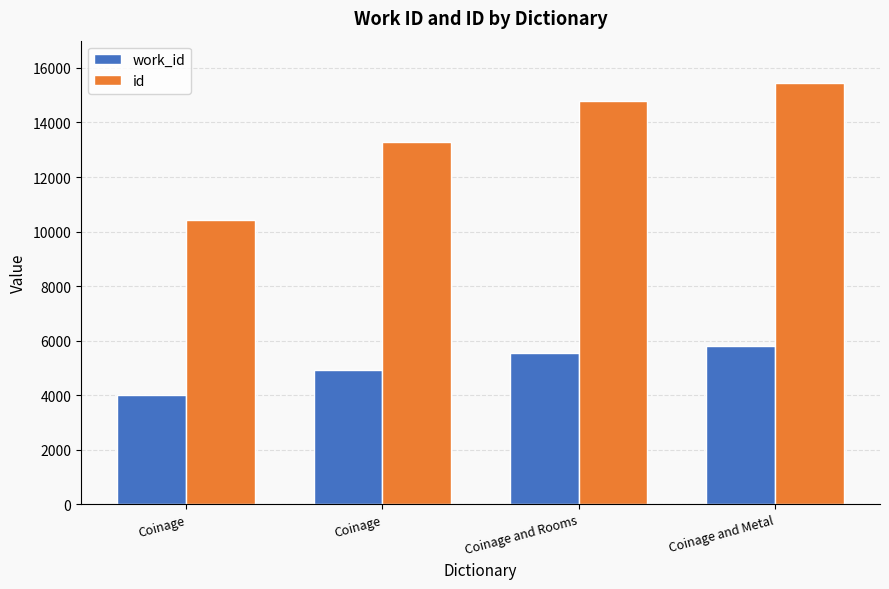

What is the sum of all work_id values?

20272